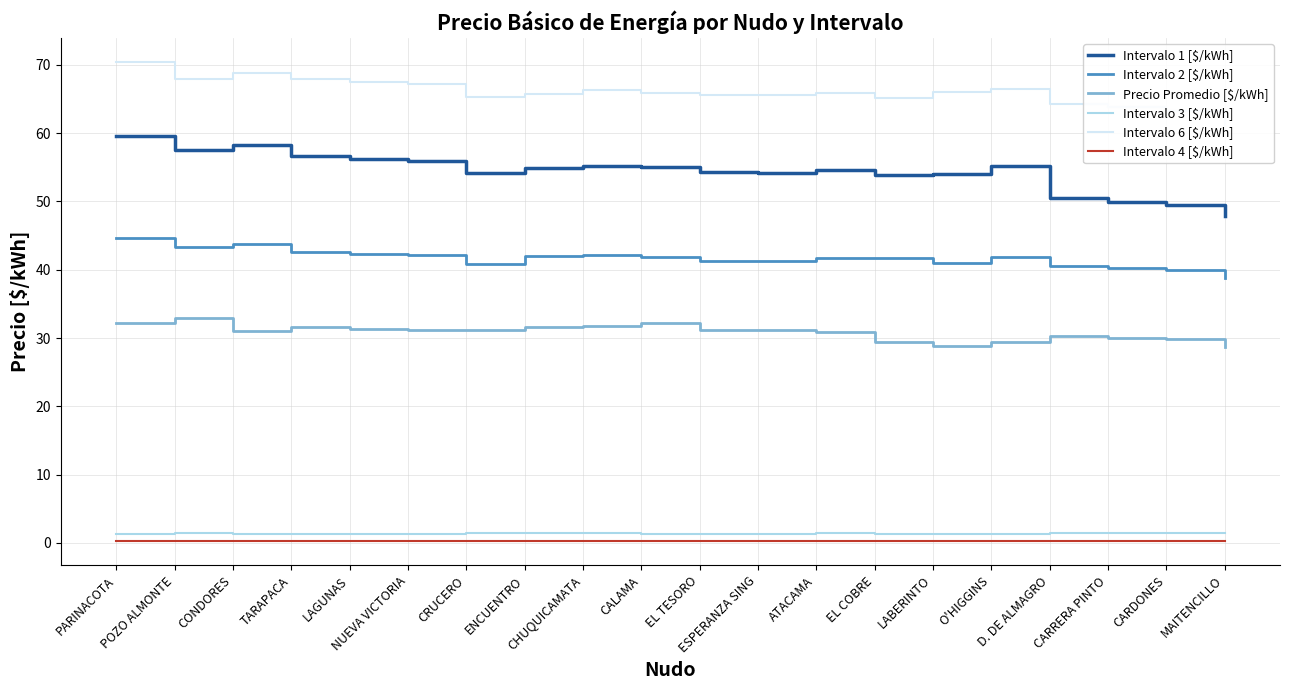

What is the maximum value for Precio Promedio [$/kWh]?

32.9